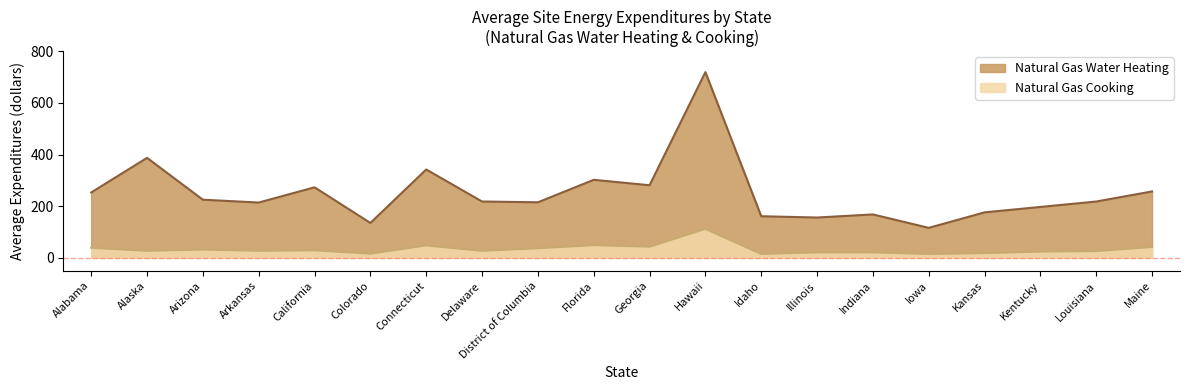

Rank the categories by Natural Gas Water Heating value from highest to lowest.

Hawaii, Alaska, Connecticut, Florida, Georgia, California, Maine, Alabama, Arizona, Delaware, Louisiana, District of Columbia, Arkansas, Kentucky, Kansas, Indiana, Idaho, Illinois, Colorado, Iowa